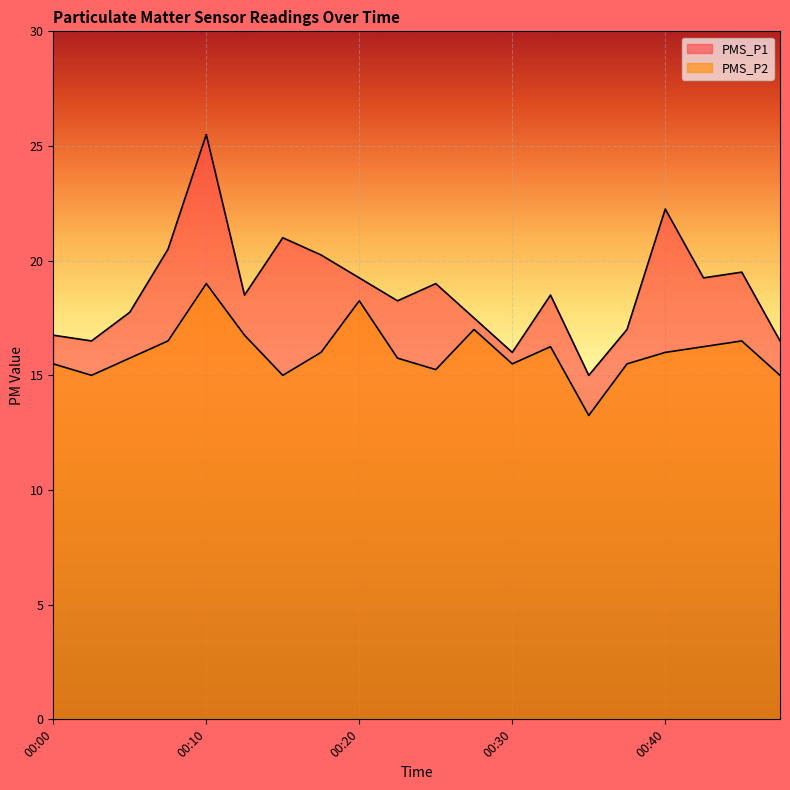

How many interior local valleys does the PMS_P1 series have?

6